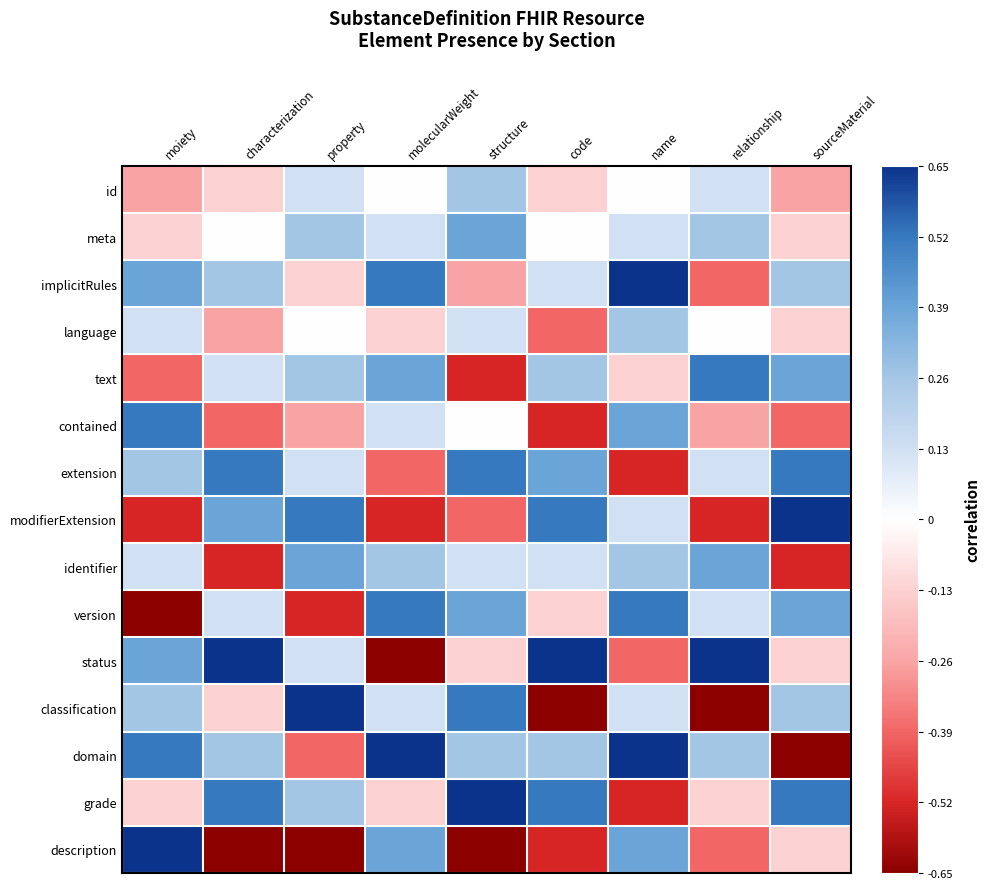

Reading left to right, list all the values displayed in this chart.

id: moiety=-0.3	characterization=-0.1	property=0.1	molecularWeight=0.0	structure=0.3	code=-0.1	name=0.0	relationship=0.1	sourceMaterial=-0.3
meta: moiety=-0.1	characterization=0.0	property=0.3	molecularWeight=0.1	structure=0.4	code=0.0	name=0.1	relationship=0.3	sourceMaterial=-0.1
implicitRules: moiety=0.4	characterization=0.3	property=-0.1	molecularWeight=0.5	structure=-0.3	code=0.1	name=0.7	relationship=-0.4	sourceMaterial=0.3
language: moiety=0.1	characterization=-0.3	property=0.0	molecularWeight=-0.1	structure=0.1	code=-0.4	name=0.3	relationship=0.0	sourceMaterial=-0.1
text: moiety=-0.4	characterization=0.1	property=0.3	molecularWeight=0.4	structure=-0.5	code=0.3	name=-0.1	relationship=0.5	sourceMaterial=0.4
contained: moiety=0.5	characterization=-0.4	property=-0.3	molecularWeight=0.1	structure=0.0	code=-0.5	name=0.4	relationship=-0.3	sourceMaterial=-0.4
extension: moiety=0.3	characterization=0.5	property=0.1	molecularWeight=-0.4	structure=0.5	code=0.4	name=-0.5	relationship=0.1	sourceMaterial=0.5
modifierExtension: moiety=-0.5	characterization=0.4	property=0.5	molecularWeight=-0.5	structure=-0.4	code=0.5	name=0.1	relationship=-0.5	sourceMaterial=0.7
identifier: moiety=0.1	characterization=-0.5	property=0.4	molecularWeight=0.3	structure=0.1	code=0.1	name=0.3	relationship=0.4	sourceMaterial=-0.5
version: moiety=-0.7	characterization=0.1	property=-0.5	molecularWeight=0.5	structure=0.4	code=-0.1	name=0.5	relationship=0.1	sourceMaterial=0.4
status: moiety=0.4	characterization=0.7	property=0.1	molecularWeight=-0.7	structure=-0.1	code=0.7	name=-0.4	relationship=0.7	sourceMaterial=-0.1
classification: moiety=0.3	characterization=-0.1	property=0.7	molecularWeight=0.1	structure=0.5	code=-0.7	name=0.1	relationship=-0.7	sourceMaterial=0.3
domain: moiety=0.5	characterization=0.3	property=-0.4	molecularWeight=0.7	structure=0.3	code=0.3	name=0.7	relationship=0.3	sourceMaterial=-0.7
grade: moiety=-0.1	characterization=0.5	property=0.3	molecularWeight=-0.1	structure=0.7	code=0.5	name=-0.5	relationship=-0.1	sourceMaterial=0.5
description: moiety=0.7	characterization=-0.7	property=-0.7	molecularWeight=0.4	structure=-0.7	code=-0.5	name=0.4	relationship=-0.4	sourceMaterial=-0.1